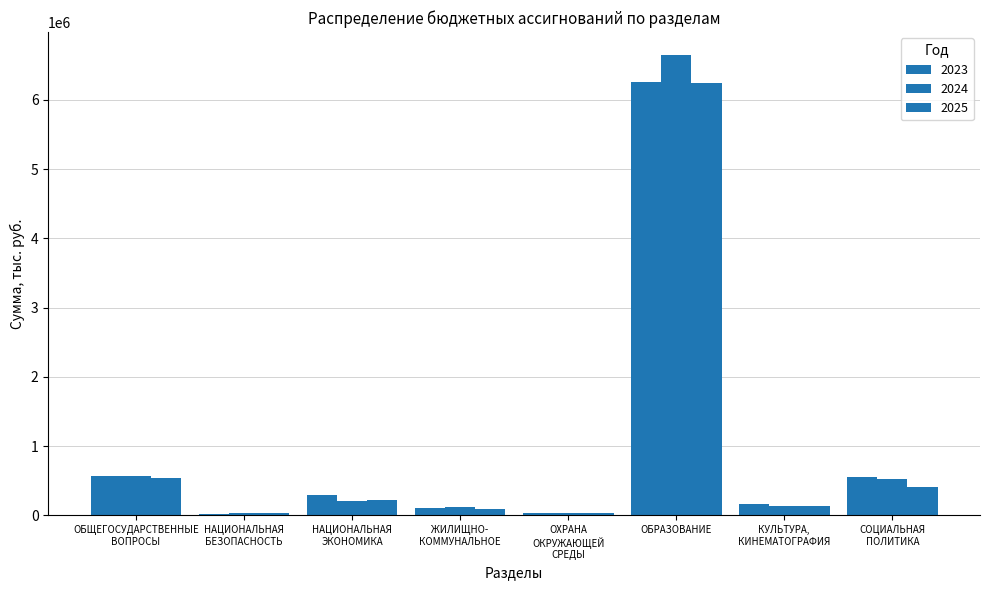

How many groups of bars are there?

8